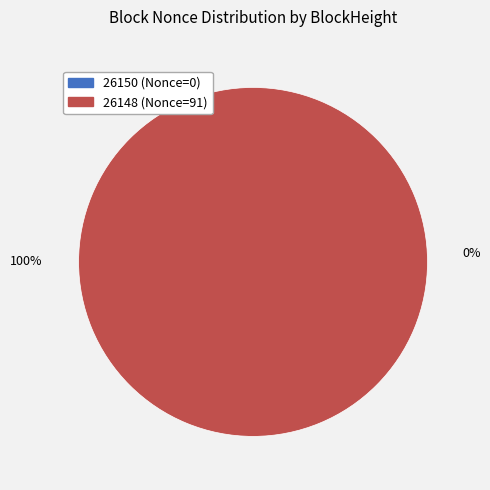

True or false: 26150 accounts for 1% of the total.

False